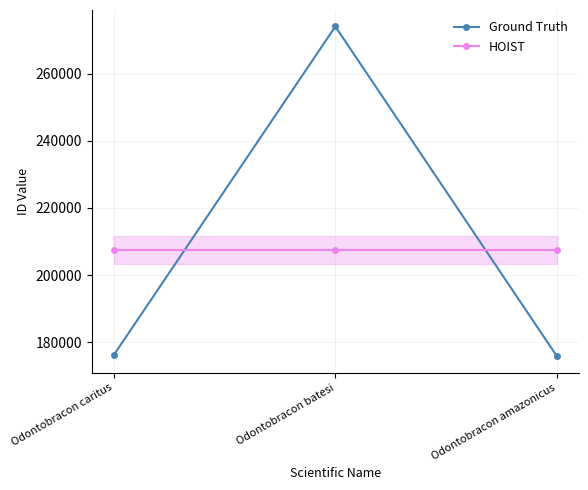

Does the chart have visible grid lines?

Yes